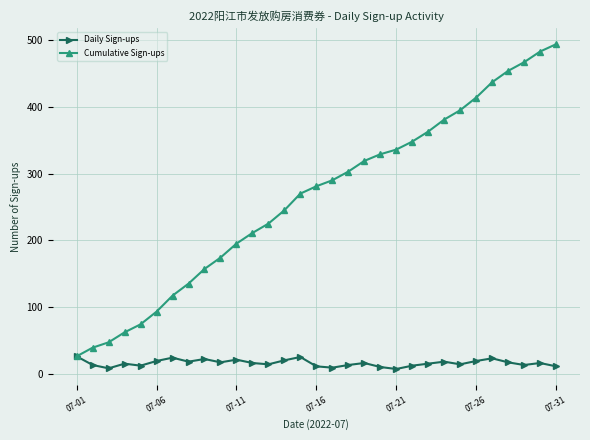

How many lines are shown in the chart?

2